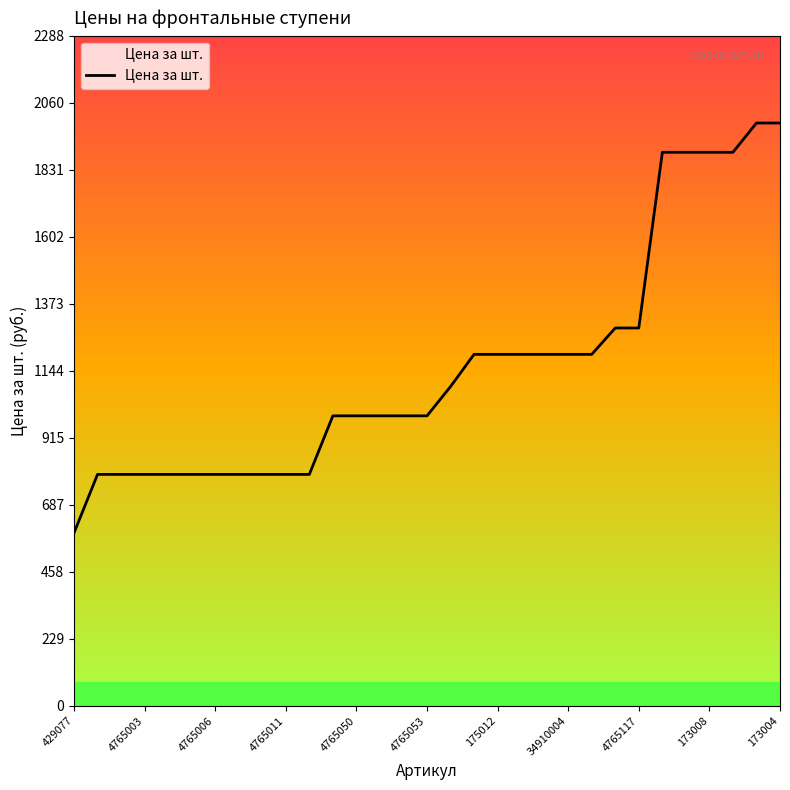

What is the difference between the maximum and minimum values?

1400